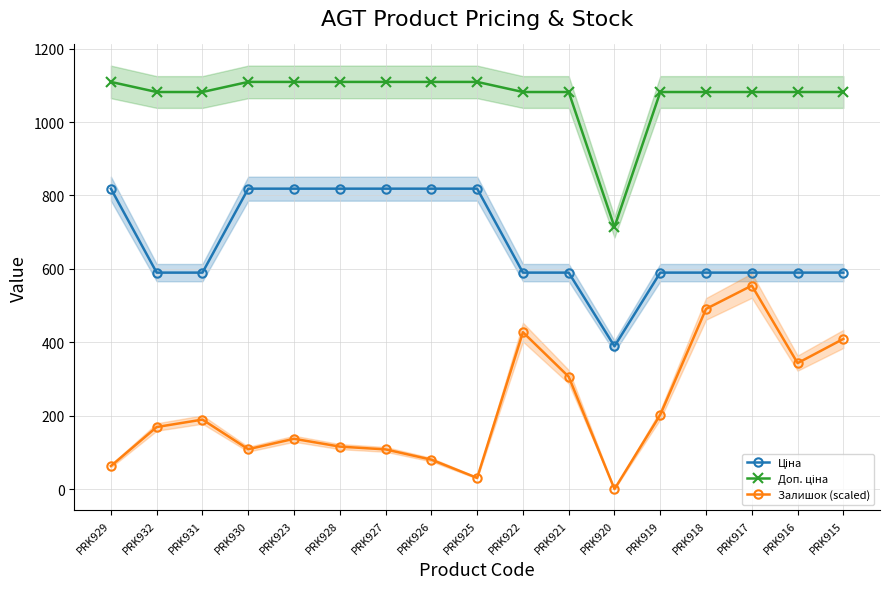

What are all the series names shown in the legend?

Ціна, Доп. ціна, Залишок (scaled)